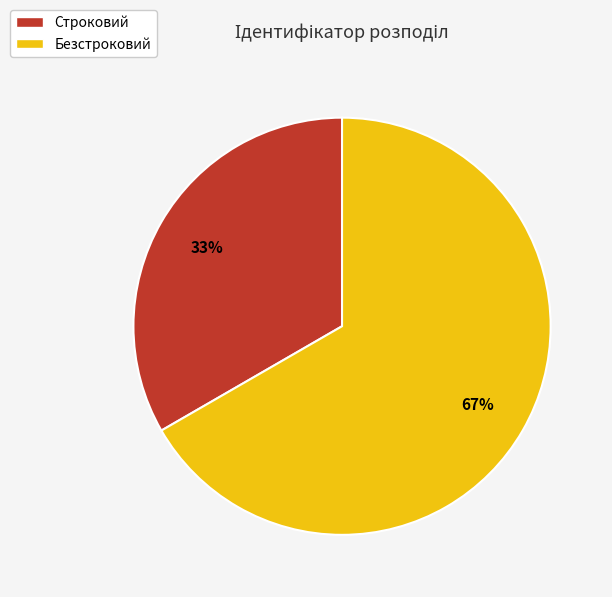

Which category accounts for the majority?

Безстроковий